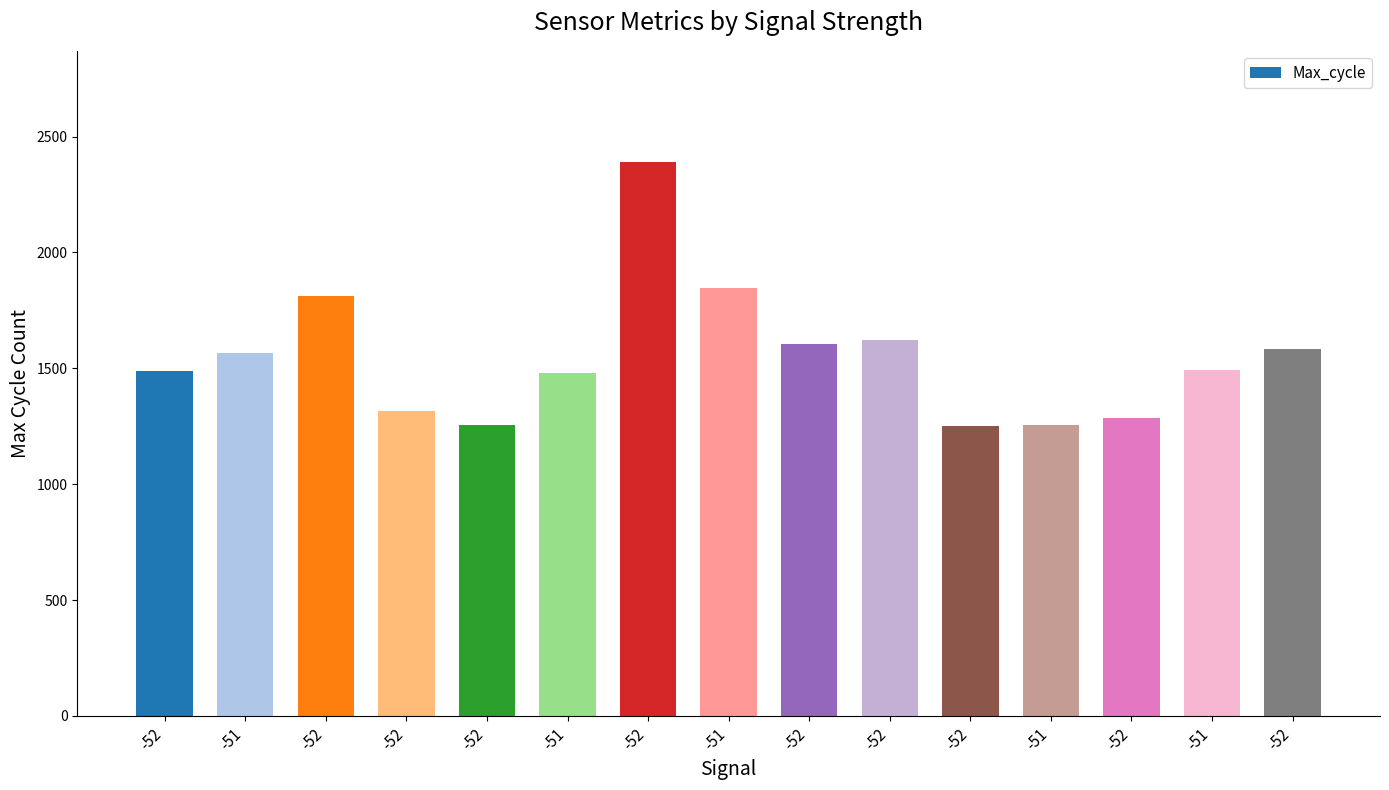

Is it true that the value at -52 is 939?

False